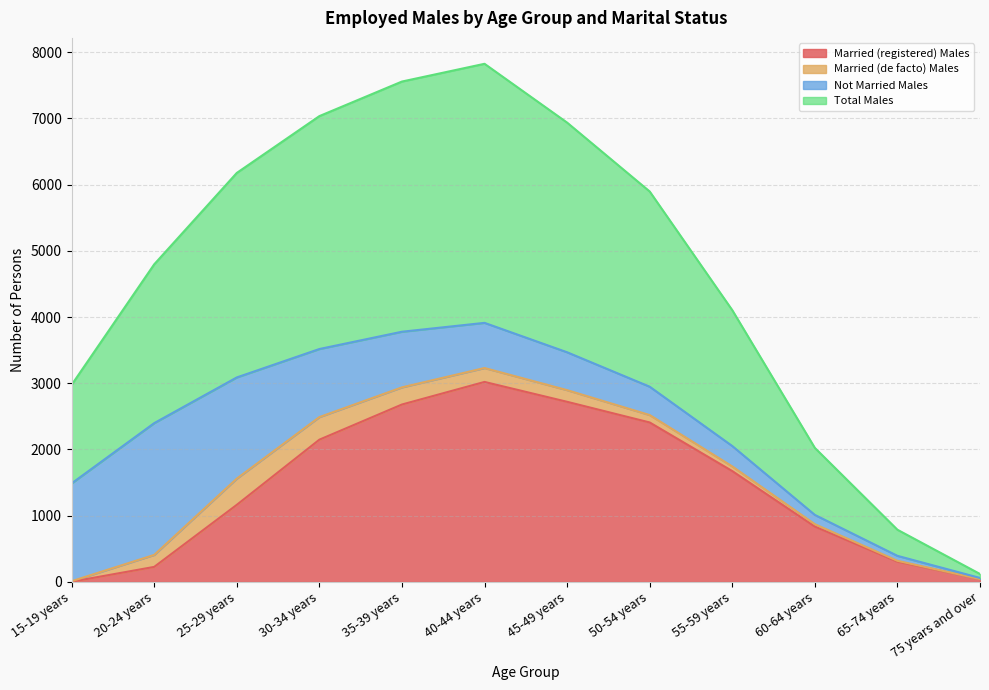

Which category has the highest value across all series?

40-44 years